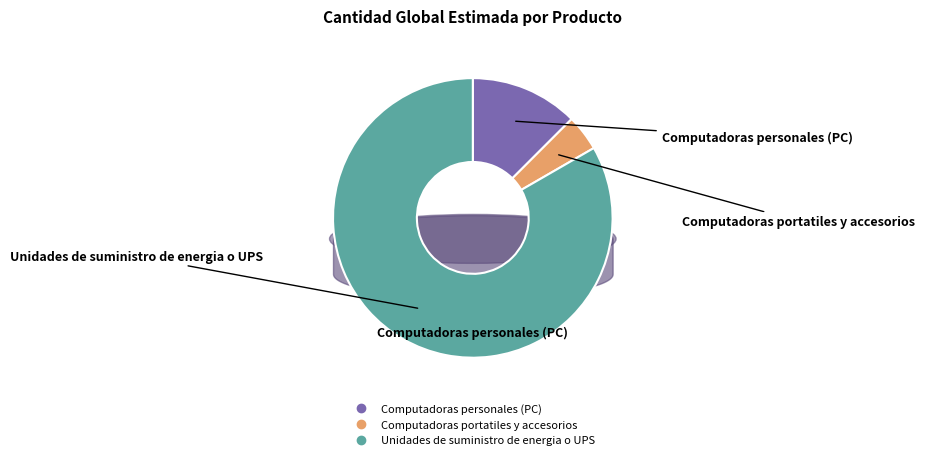

To the nearest percent, what is the combined percentage of Unidades de suministro de energia o UPS and Computadoras portatiles y accesorios?

88%